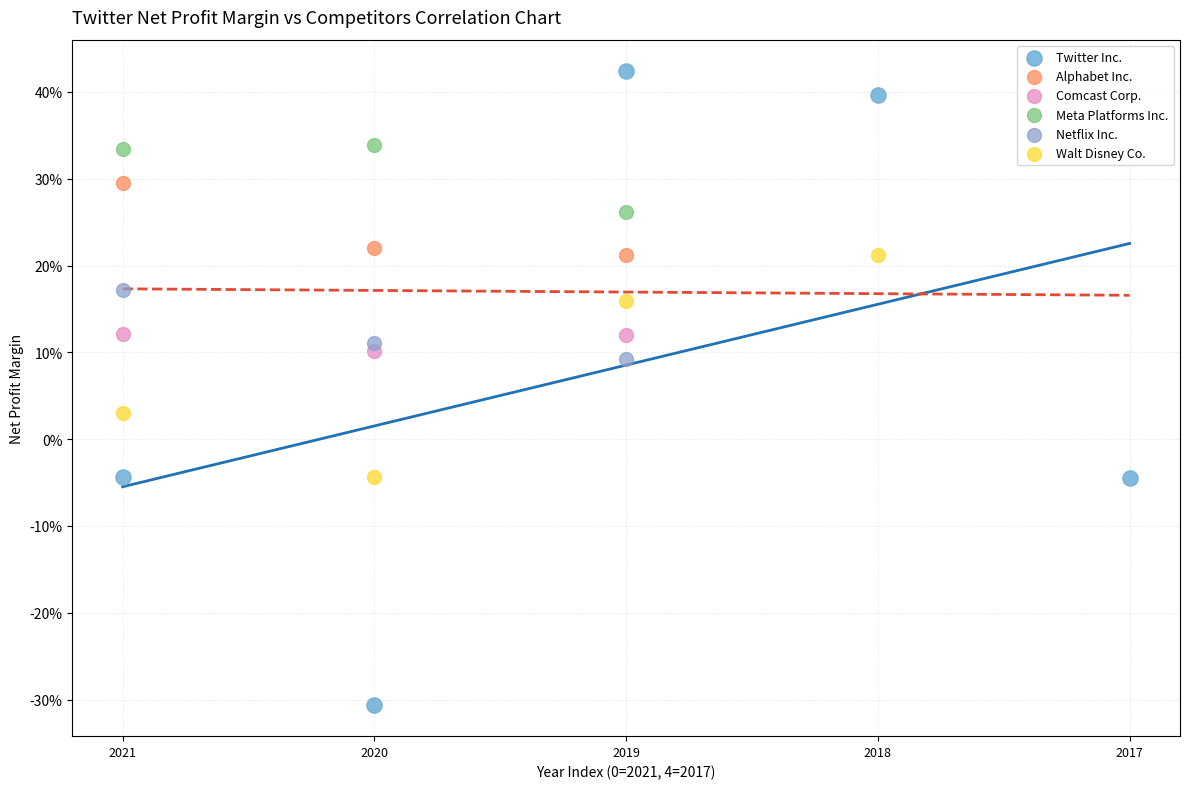

What are all the series names shown in the legend?

Twitter Inc., Alphabet Inc., Comcast Corp., Meta Platforms Inc., Netflix Inc., Walt Disney Co.